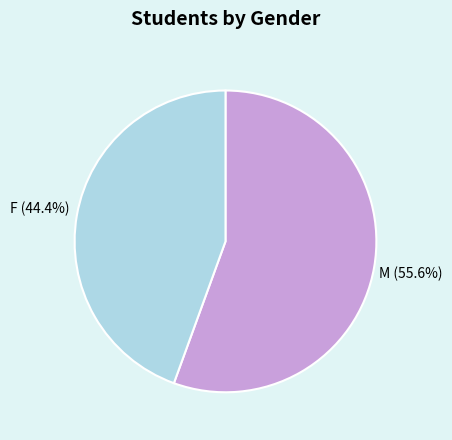

Which category has the smallest portion of the pie?

F